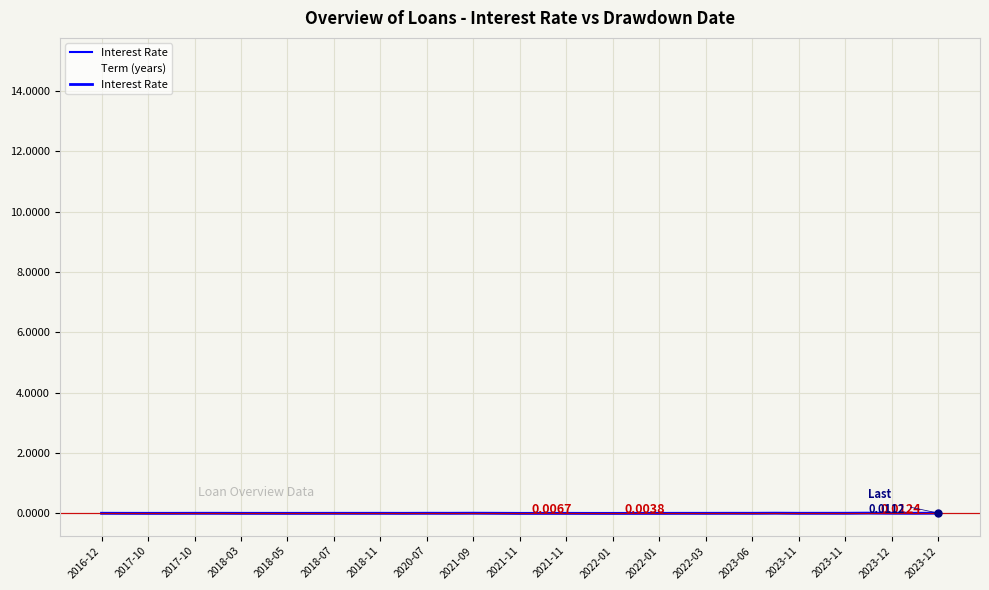

Is this an area chart (filled region under the line)?

No